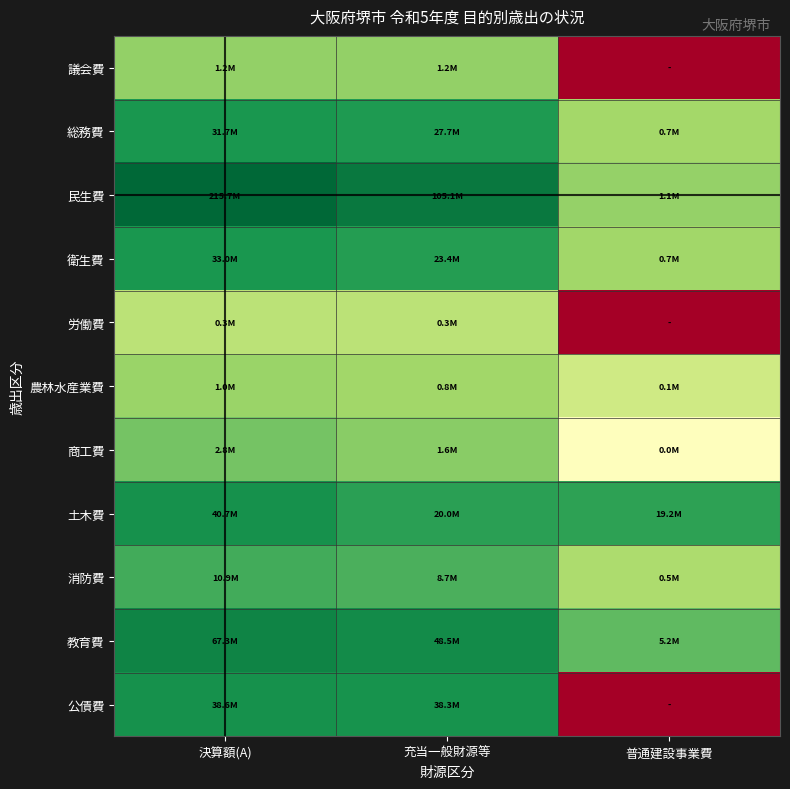

Which label corresponds to the largest value in the chart?

決算額(A)